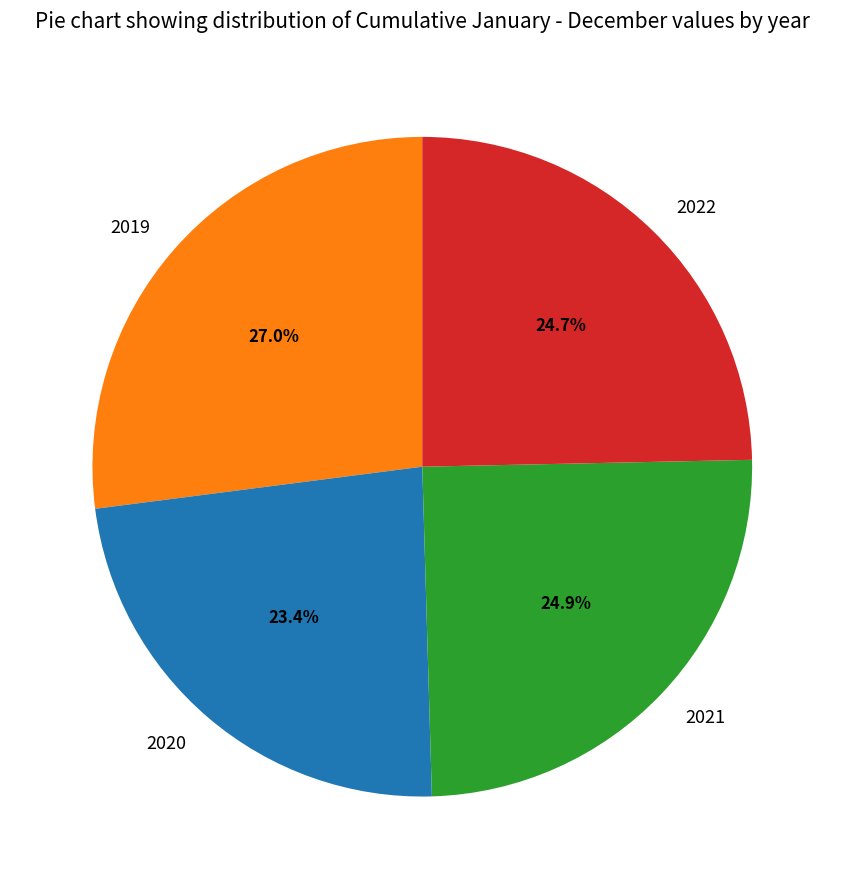

Does 2019 represent more than half of the total?

No